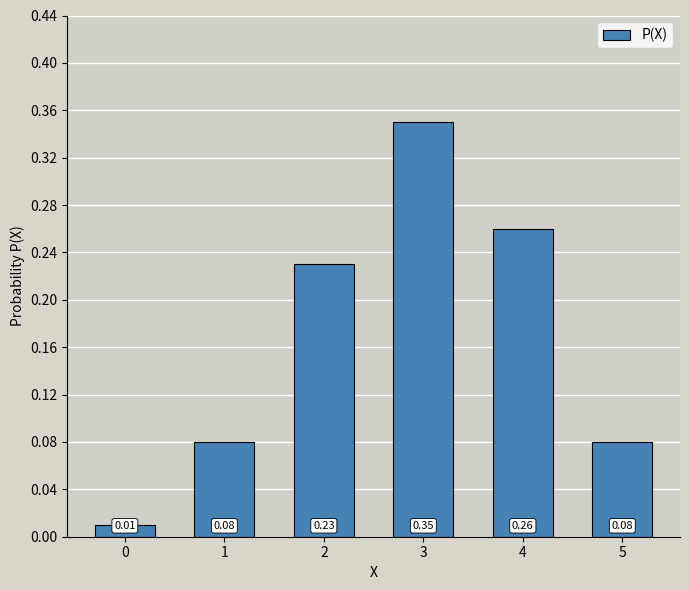

What is the change in value from 0 to 5?

+0.1